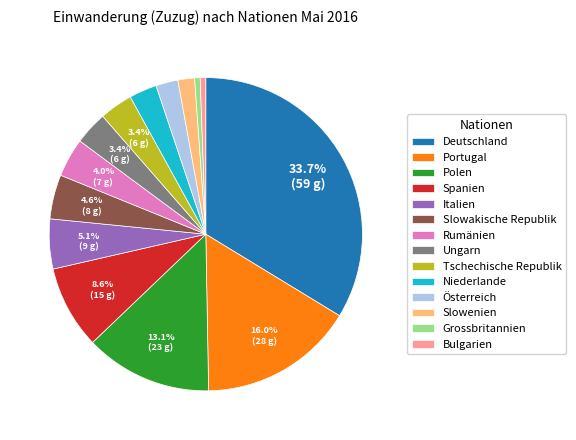

What percentage do Portugal and Tschechische Republik together represent?

19.4%